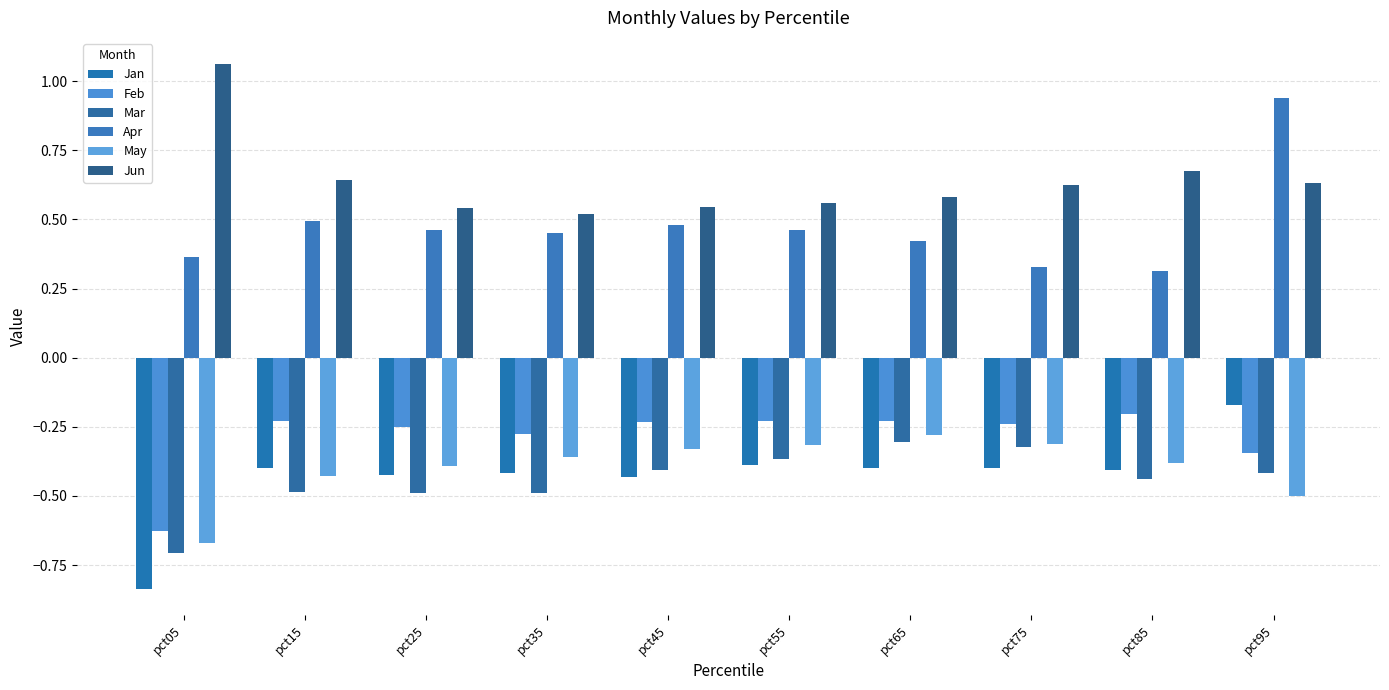

Reading left to right, extract all data points from this chart.

Jan: pct05=-0.8	pct15=-0.4	pct25=-0.4	pct35=-0.4	pct45=-0.4	pct55=-0.4	pct65=-0.4	pct75=-0.4	pct85=-0.4	pct95=-0.2
Feb: pct05=-0.6	pct15=-0.2	pct25=-0.2	pct35=-0.3	pct45=-0.2	pct55=-0.2	pct65=-0.2	pct75=-0.2	pct85=-0.2	pct95=-0.3
Mar: pct05=-0.7	pct15=-0.5	pct25=-0.5	pct35=-0.5	pct45=-0.4	pct55=-0.4	pct65=-0.3	pct75=-0.3	pct85=-0.4	pct95=-0.4
Apr: pct05=0.4	pct15=0.5	pct25=0.5	pct35=0.5	pct45=0.5	pct55=0.5	pct65=0.4	pct75=0.3	pct85=0.3	pct95=0.9
May: pct05=-0.7	pct15=-0.4	pct25=-0.4	pct35=-0.4	pct45=-0.3	pct55=-0.3	pct65=-0.3	pct75=-0.3	pct85=-0.4	pct95=-0.5
Jun: pct05=1.1	pct15=0.6	pct25=0.5	pct35=0.5	pct45=0.5	pct55=0.6	pct65=0.6	pct75=0.6	pct85=0.7	pct95=0.6